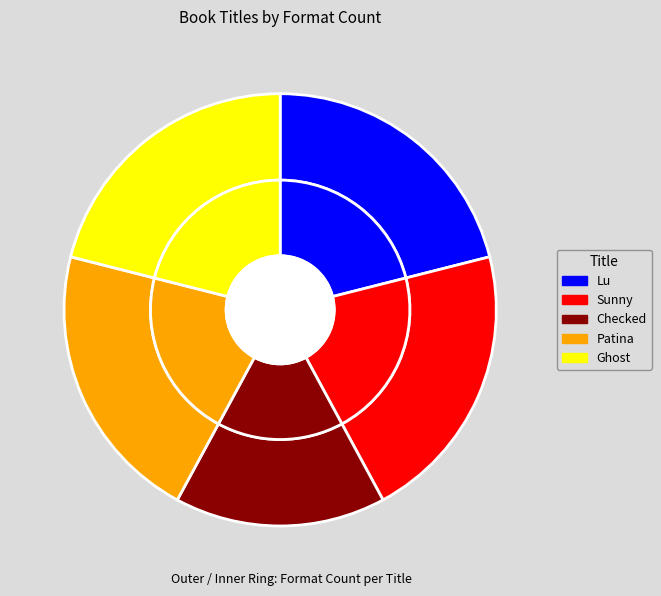

Which slice is the largest?

Lu